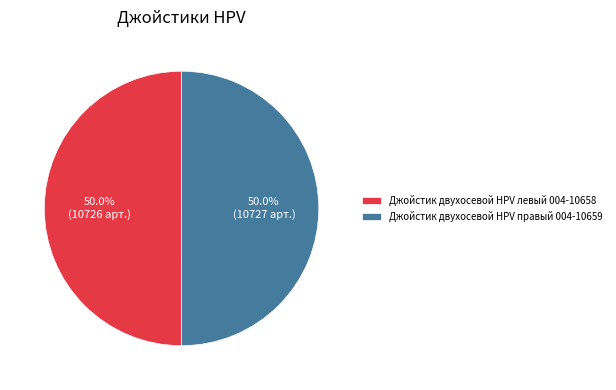

What portion of the pie excludes Джойстик двухосевой HPV левый 004-10658?

50.0%